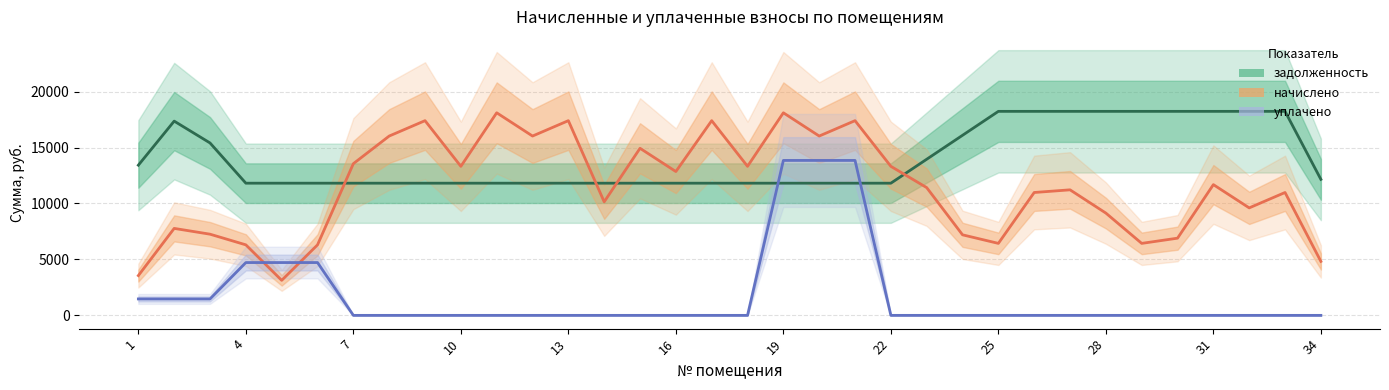

Reading right to left, list all the values displayed in this chart.

задолженность: 12155.2	18232.8	18232.8	18232.8	18232.8	18232.8	18232.8	18232.8	18232.8	18232.8	16092.8	13952.8	11812.8	11812.8	11812.8	11812.8	11812.8	11812.8	11812.8	11812.8	11812.8	11812.8	11812.8	11812.8	11812.8	11812.8	11812.8	11812.8	11812.8	11812.8	11812.8	15408.0	17359.7	13422.1
начислено: 4823.1	10981.2	9606.0	11685.0	6899.0	6433.4	9140.4	11219.4	10981.2	6433.4	7198.2	11417.2	13319.0	17401.2	16026.0	18105.0	13319.0	17401.2	12853.4	14932.4	10146.4	17401.2	16026.0	18105.0	13319.0	17401.2	16026.0	13557.2	6302.4	3129.8	6302.4	7255.0	7772.1	3556.2
уплачено: 0.0	0.0	0.0	0.0	0.0	0.0	0.0	0.0	0.0	0.0	0.0	0.0	0.0	13847.4	13847.4	13847.4	0.0	0.0	0.0	0.0	0.0	0.0	0.0	0.0	0.0	0.0	0.0	0.0	4720.1	4720.1	4720.1	1468.4	1468.9	1468.9